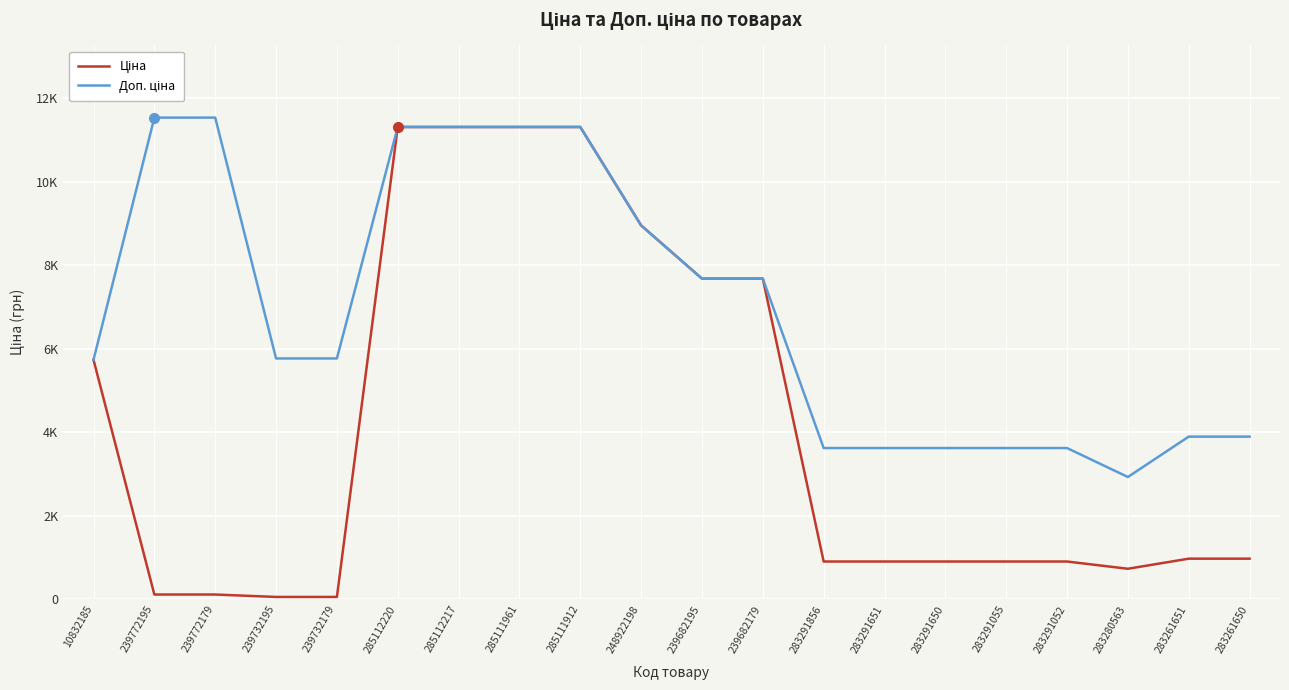

What is the label of the 18th point from the left?

283280563